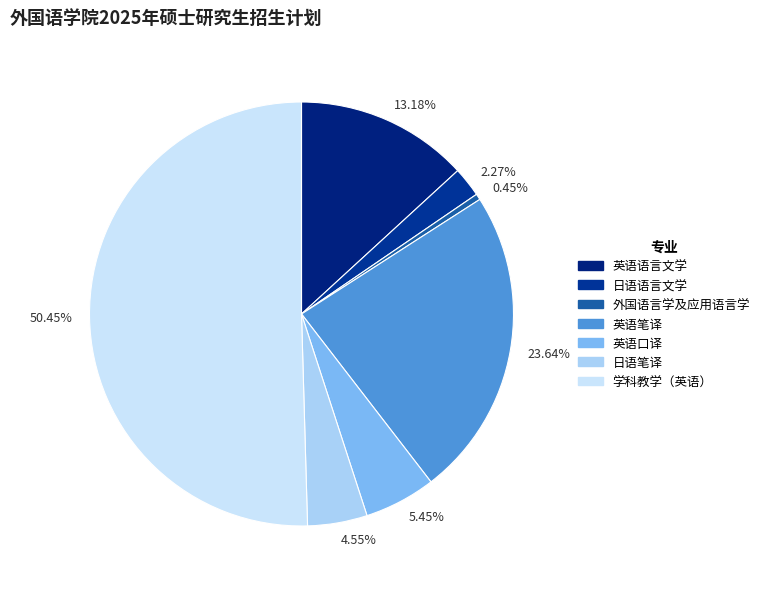

Is the sum of 2.27% and 5.45% greater than half?

No